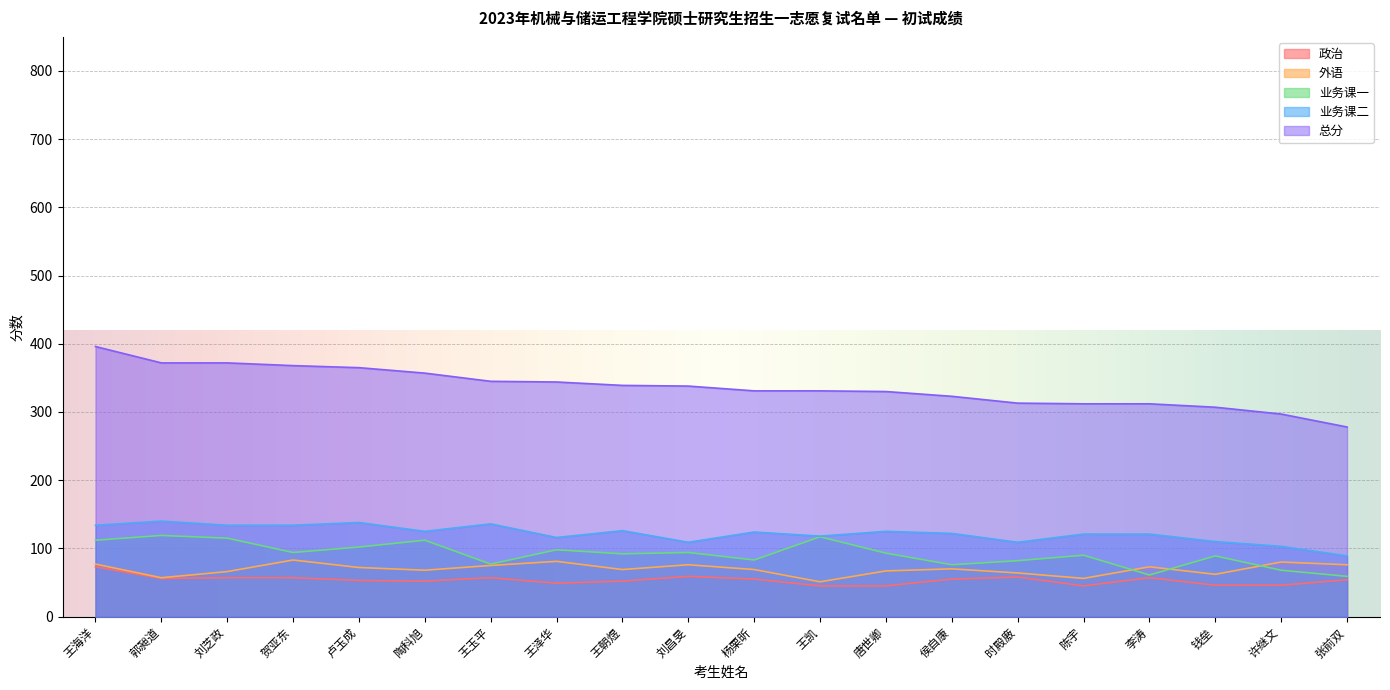

Count the number of categories in the chart.

20